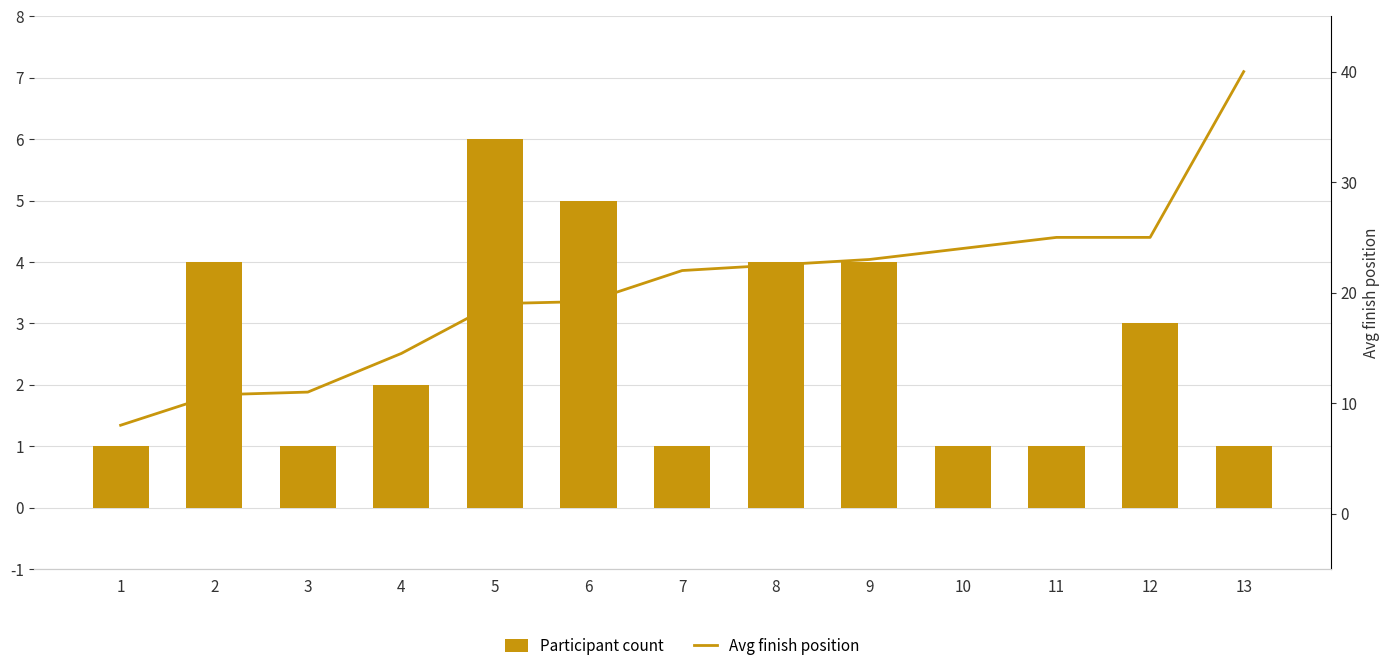

What is the difference between the highest and lowest values at 5?

13.0